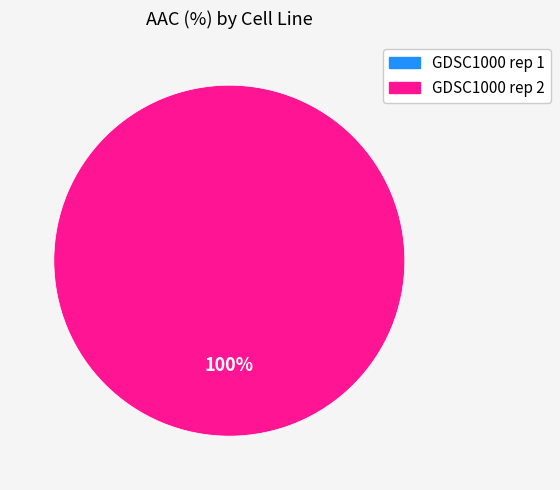

How much of the chart is everything except GDSC1000 rep 1?

100.0%